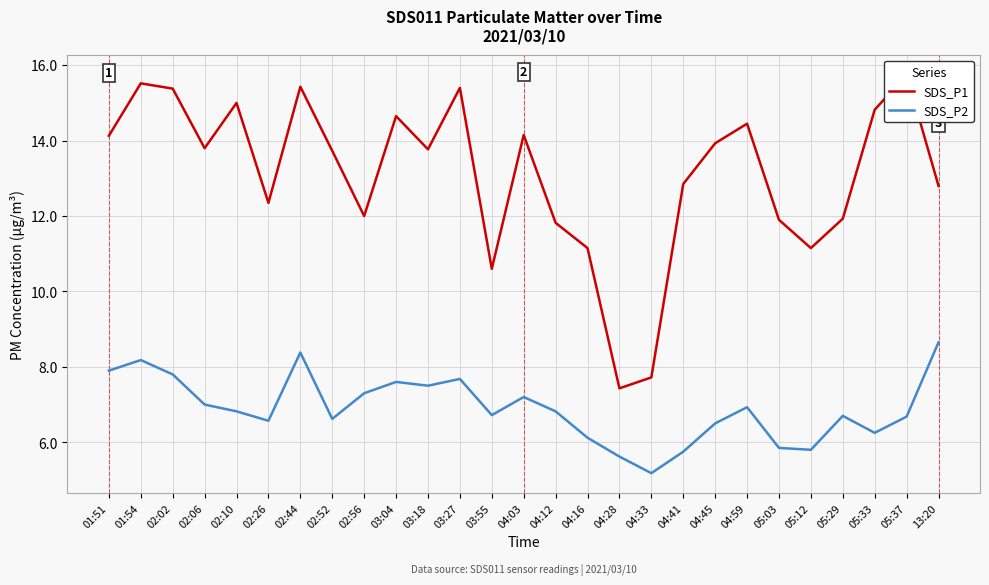

Which series changed the most between 04:16 and 05:33?

SDS_P1